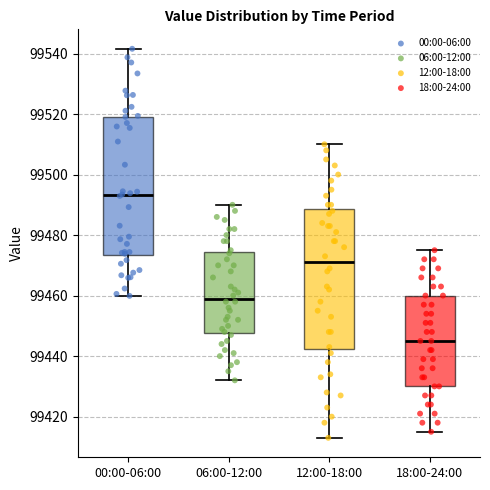

Which box has the lowest median line?

18:00-24:00